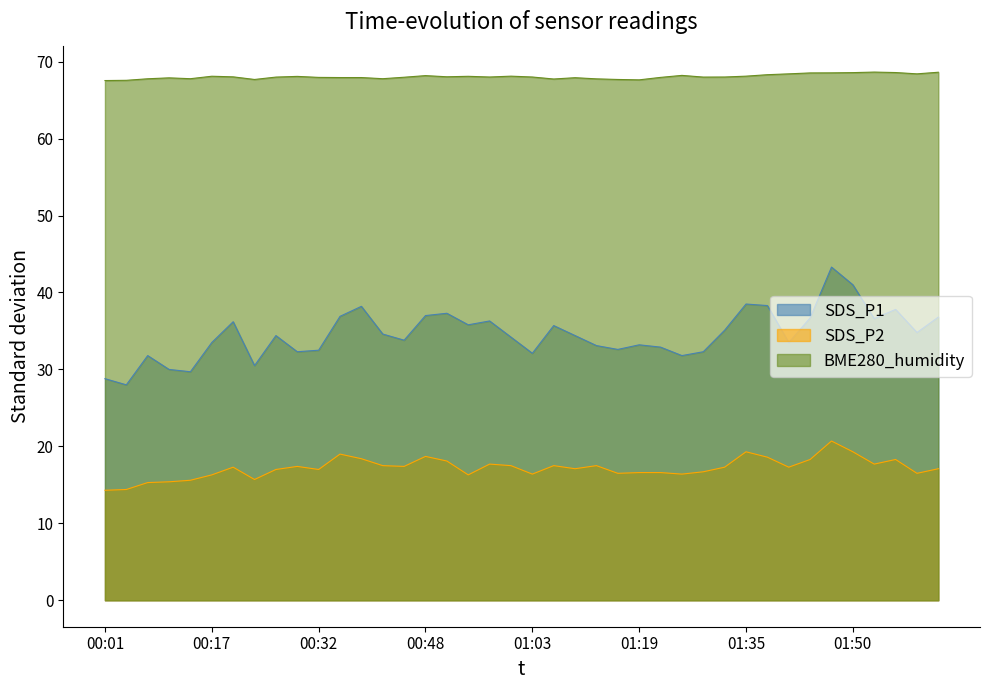

In SDS_P2, how many points are lower than both neighbors (excluding endpoints)?

11